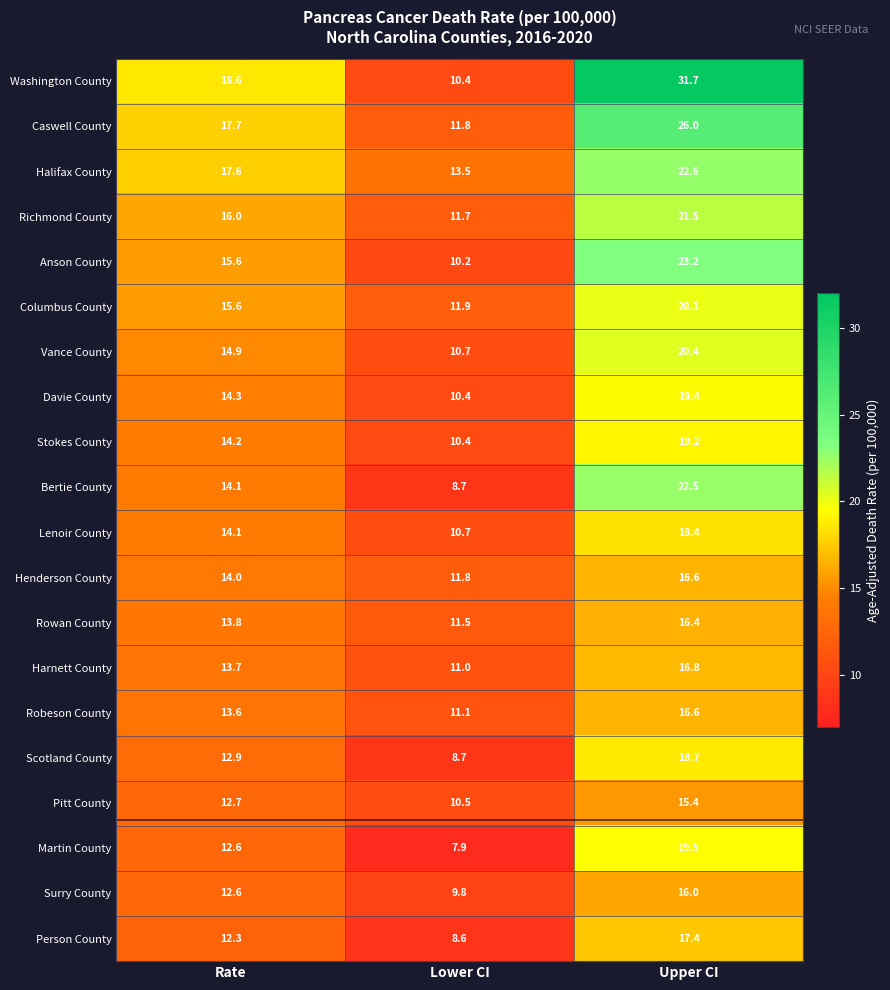

What is the smallest value displayed?

7.9